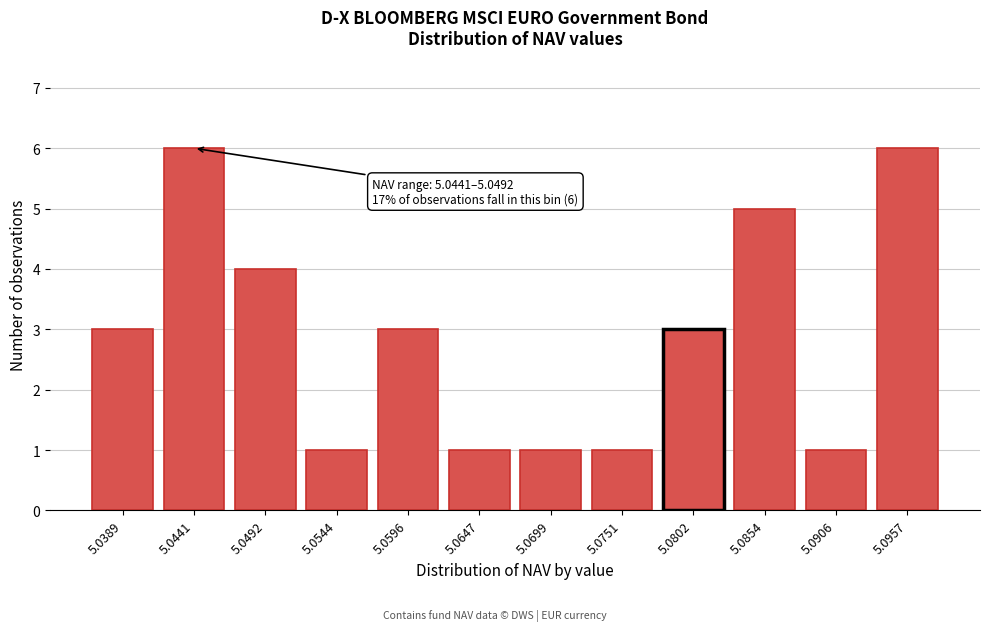

Reading left to right, transcribe all the data shown in this chart.

3	6	4	1	3	1	1	1	3	5	1	6